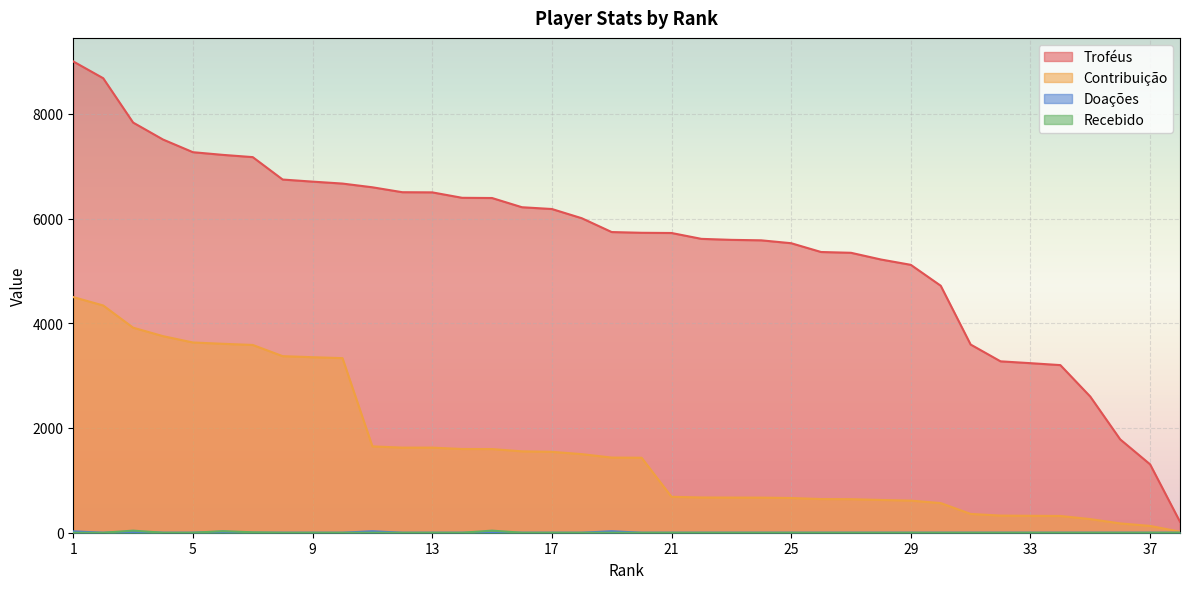

True or false: Recebido and Doações cross at least once.

False